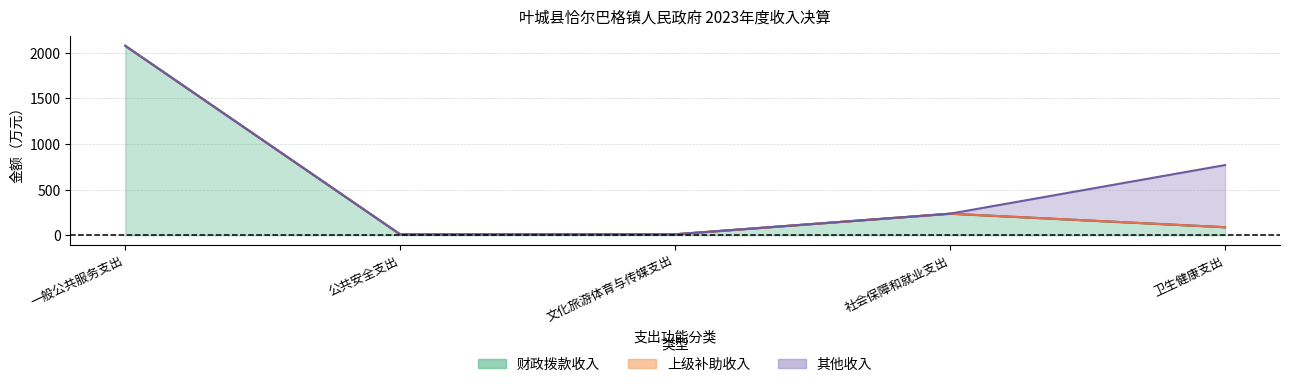

At which category is the sum across all series the highest?

一般公共服务支出